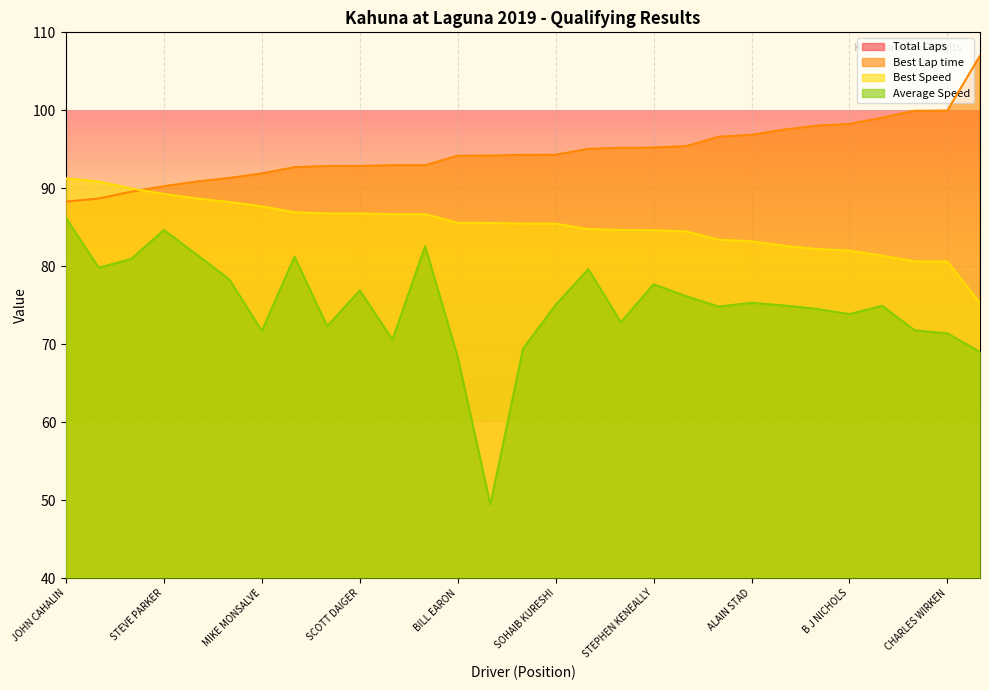

True or false: Average Speed has a value of 53.4 at SCOTT DAIGER.

False